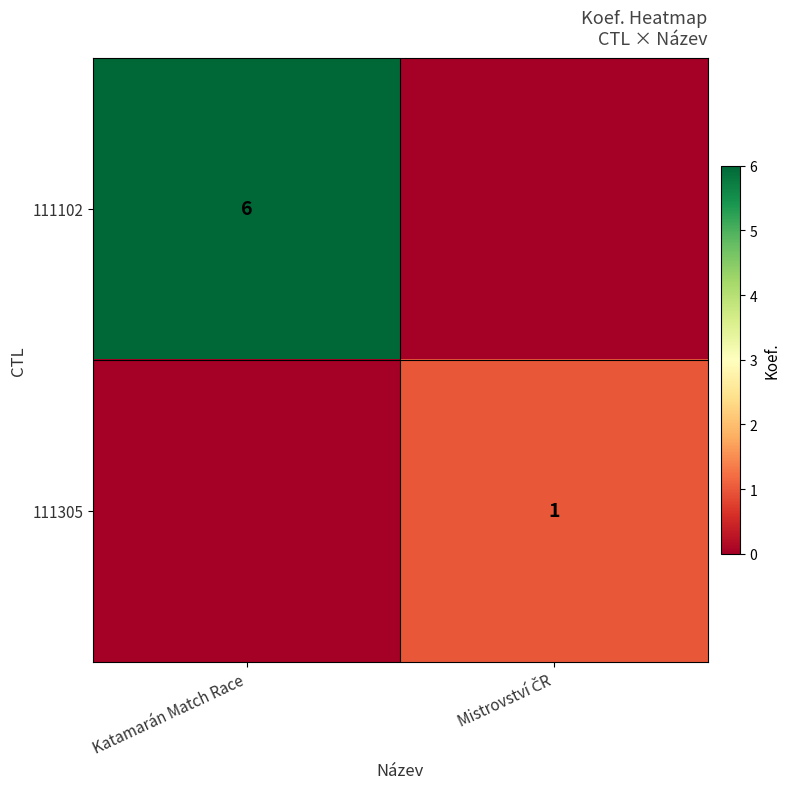

True or false: 111102 has a value of 8 at Katamarán Match Race.

False